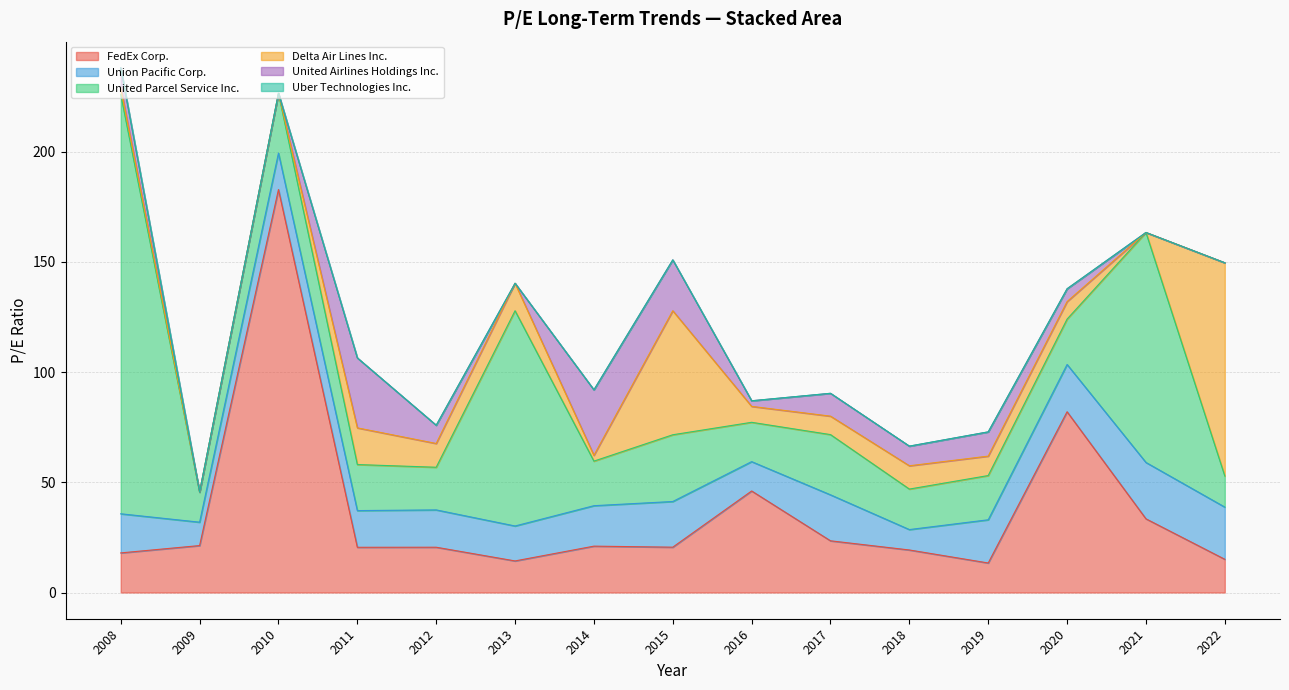

What is the difference between the Union Pacific Corp. values at 2009 and 2014?

7.7